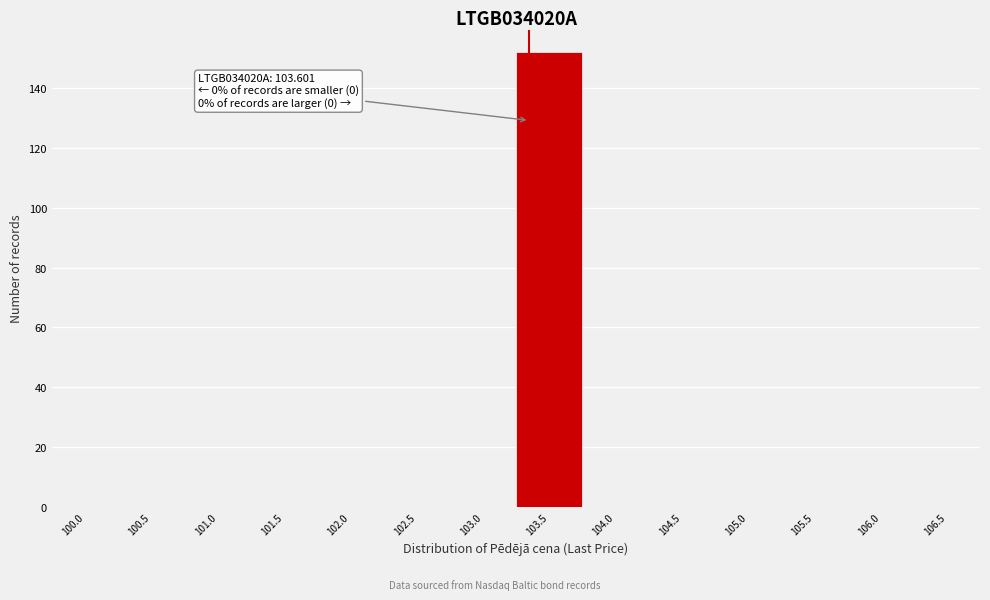

Reading right to left, list all the values displayed in this chart.

106.5=0	106.0=0	105.5=0	105.0=0	104.5=0	104.0=0	103.5=152	103.0=0	102.5=0	102.0=0	101.5=0	101.0=0	100.5=0	100.0=0